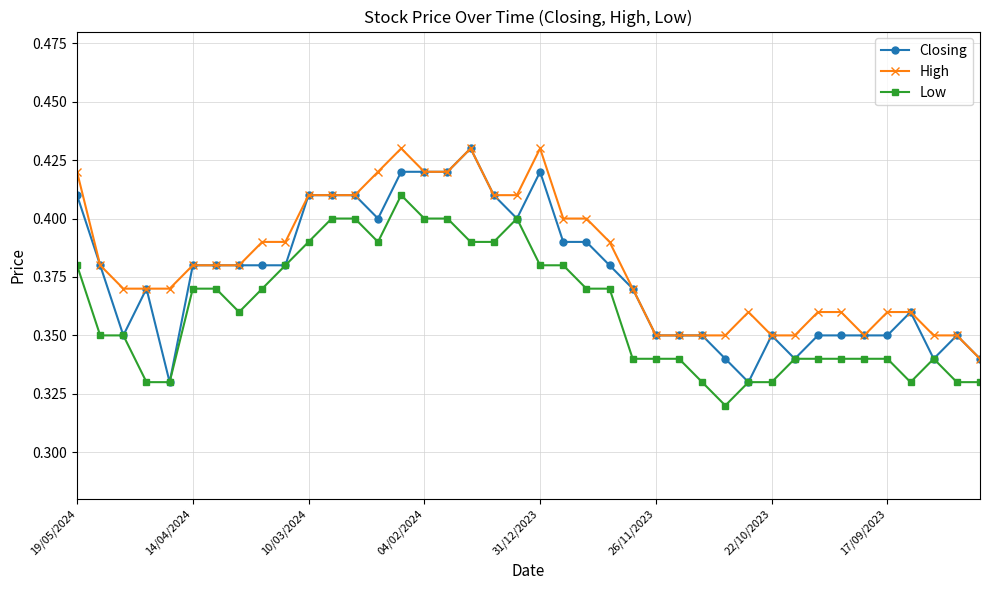

Rank the series by their average value, from lowest to highest.

Low, Closing, High